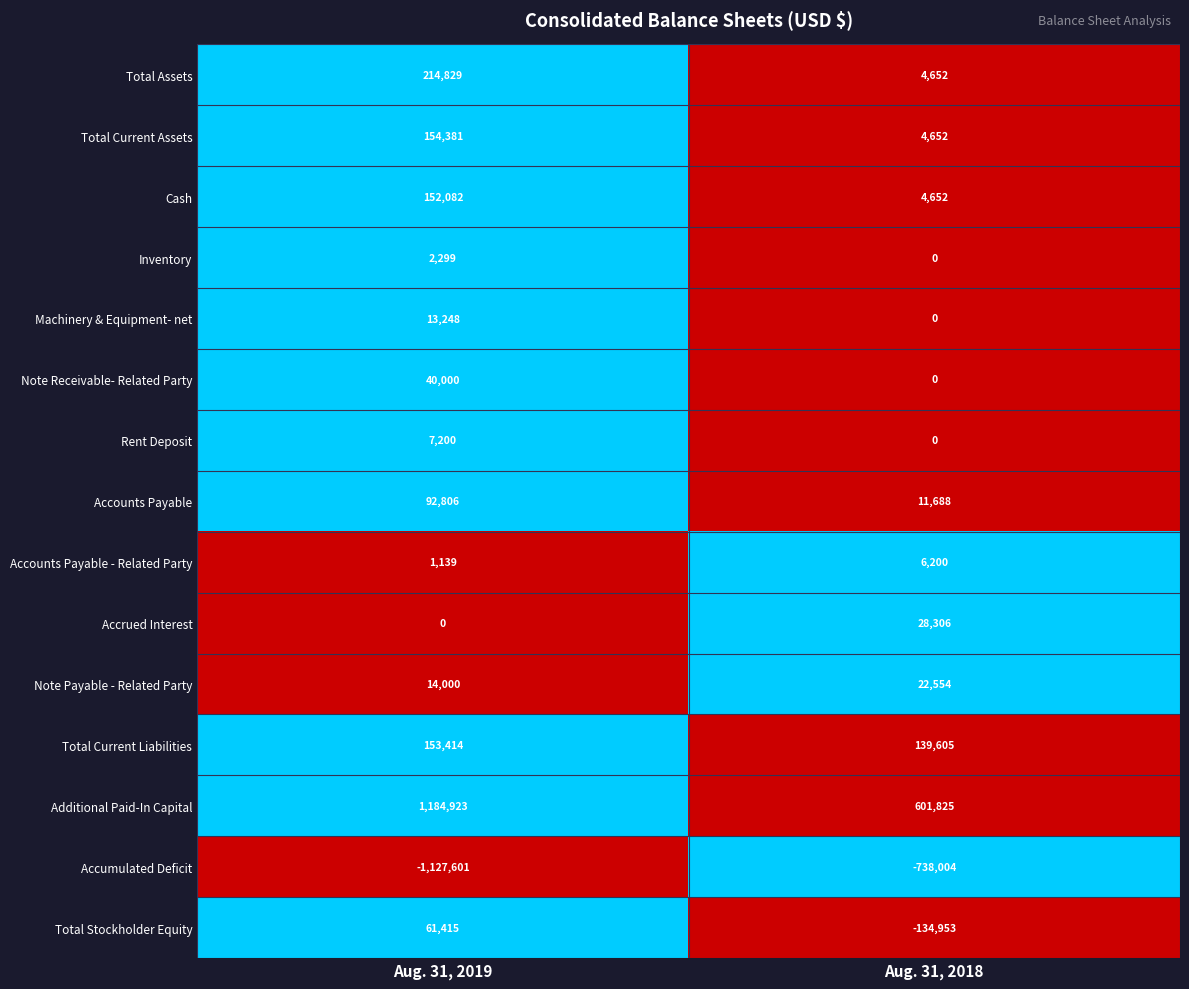

True or false: Accumulated Deficit has a value of -1525306 at Aug. 31, 2019.

False